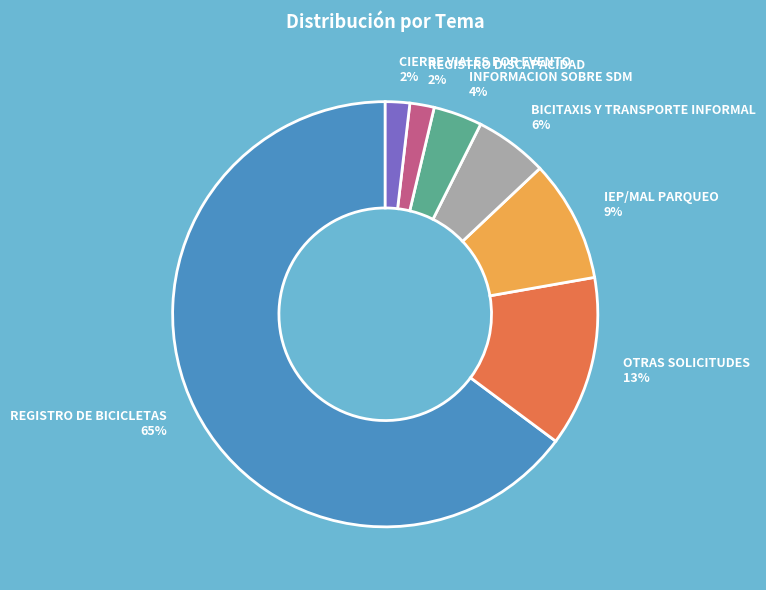

Count the number of slices in the pie.

7